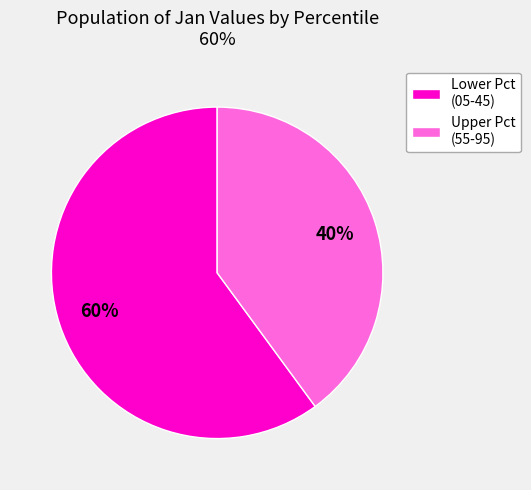

The Lower Pct (05-45) slice represents 60% of the pie. True or false?

True